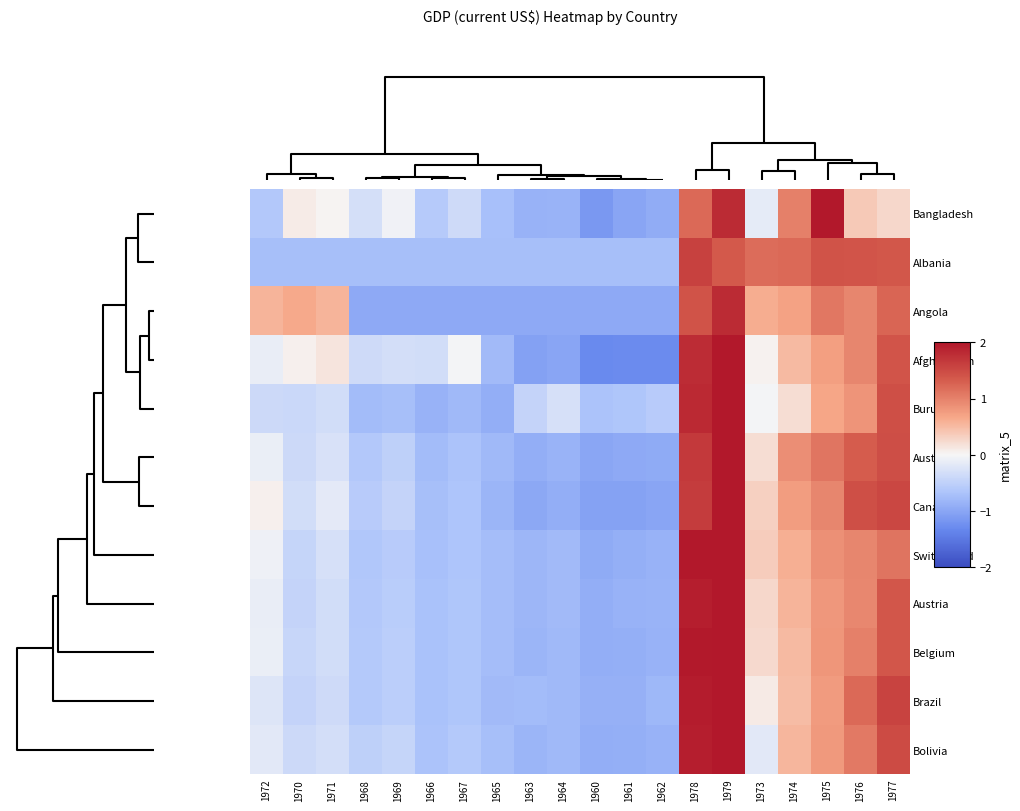

What is the minimum value shown in the chart?

-1.3